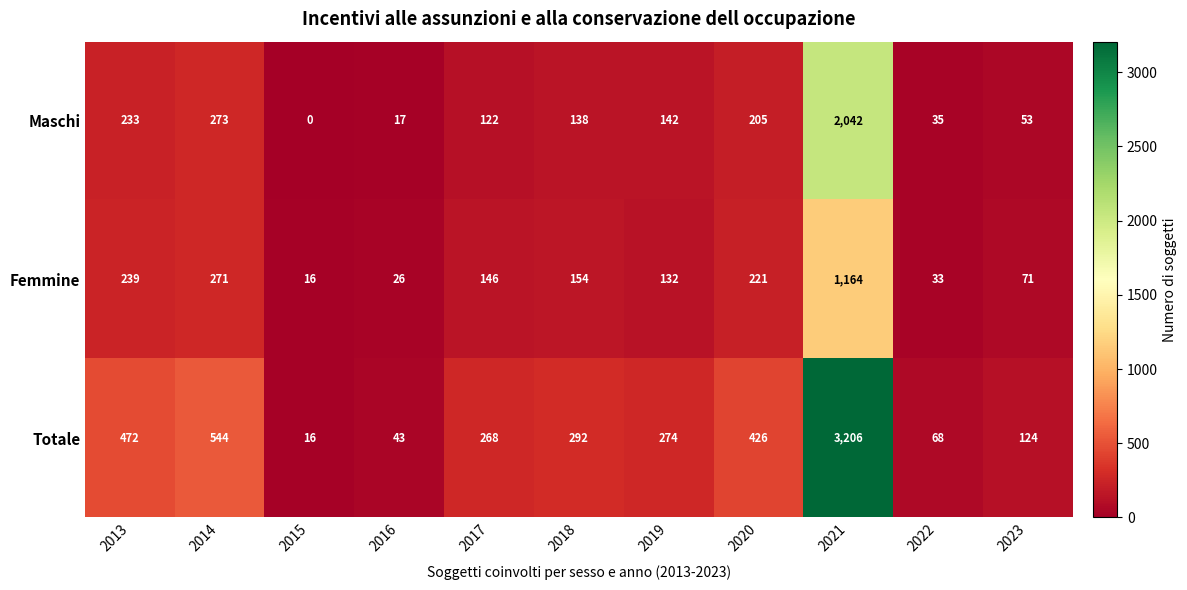

Where is Maschi nearest to the value 1021?

2014